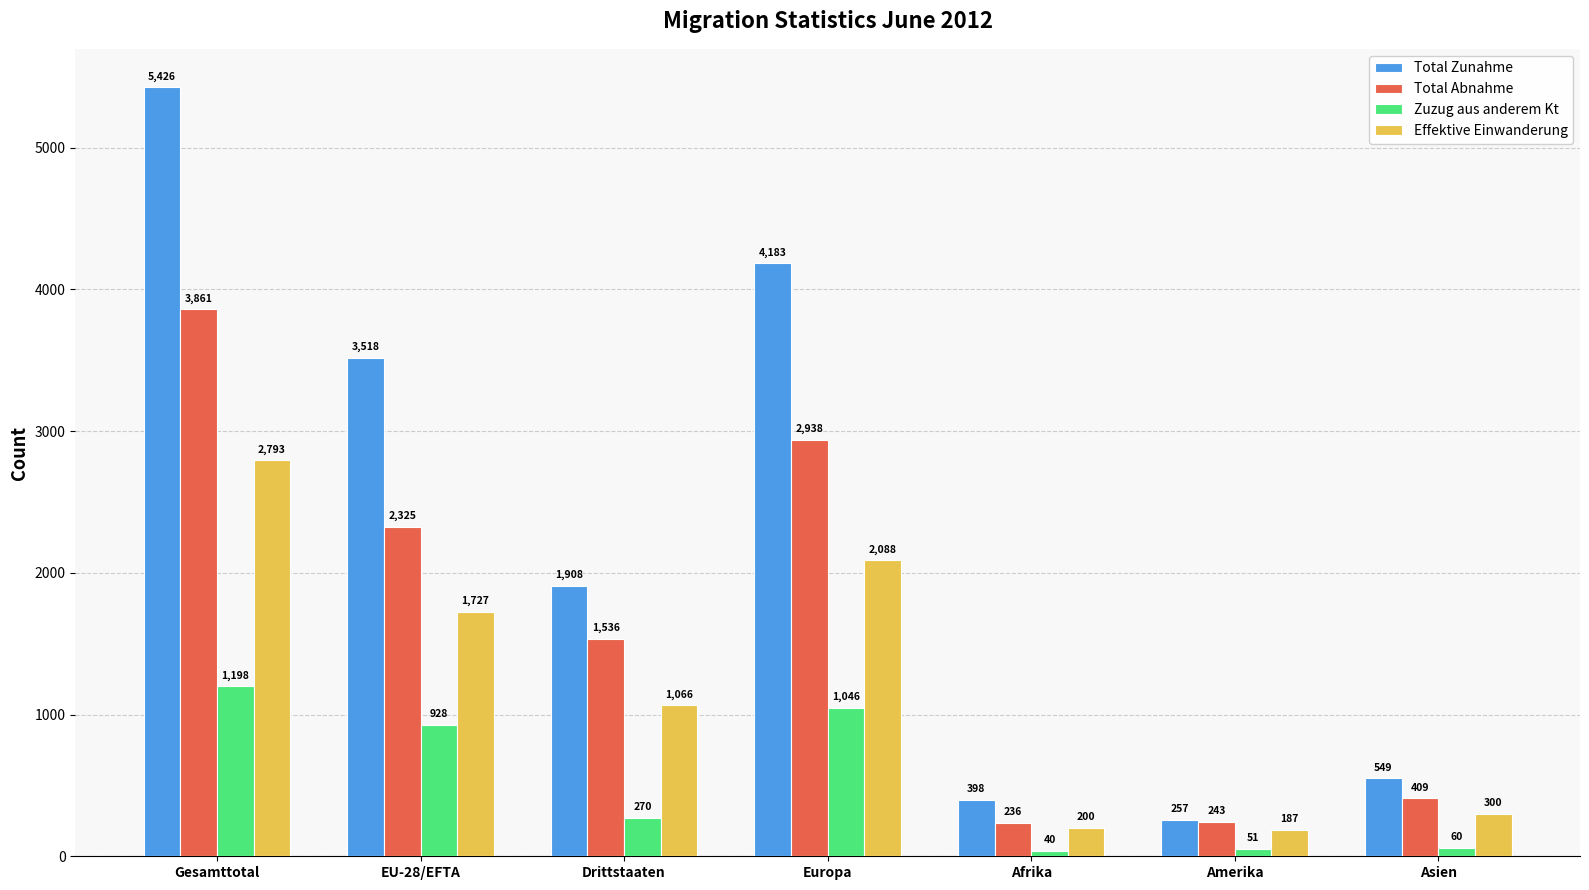

What is the average value of the Total Zunahme series?

2320